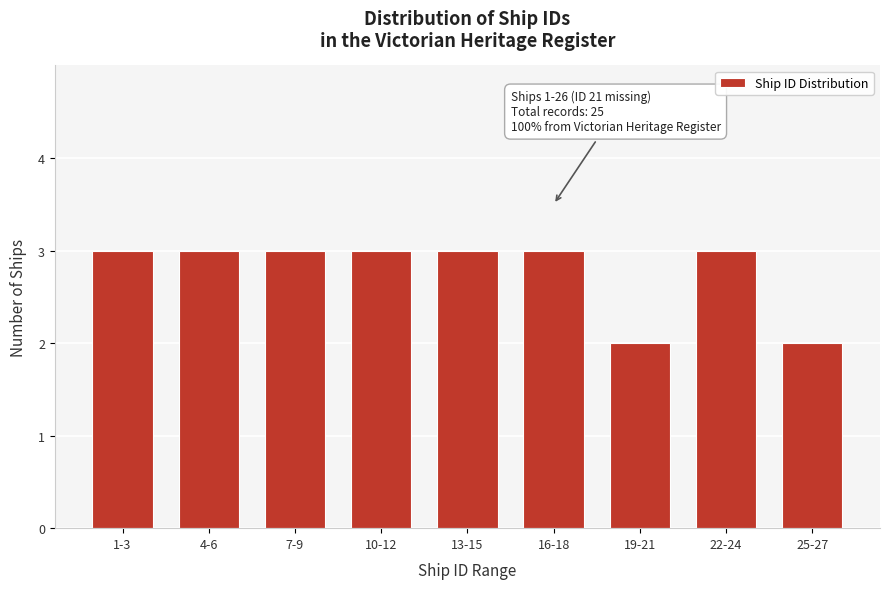

Reading left to right, extract all data points from this chart.

1-3=3	4-6=3	7-9=3	10-12=3	13-15=3	16-18=3	19-21=2	22-24=3	25-27=2